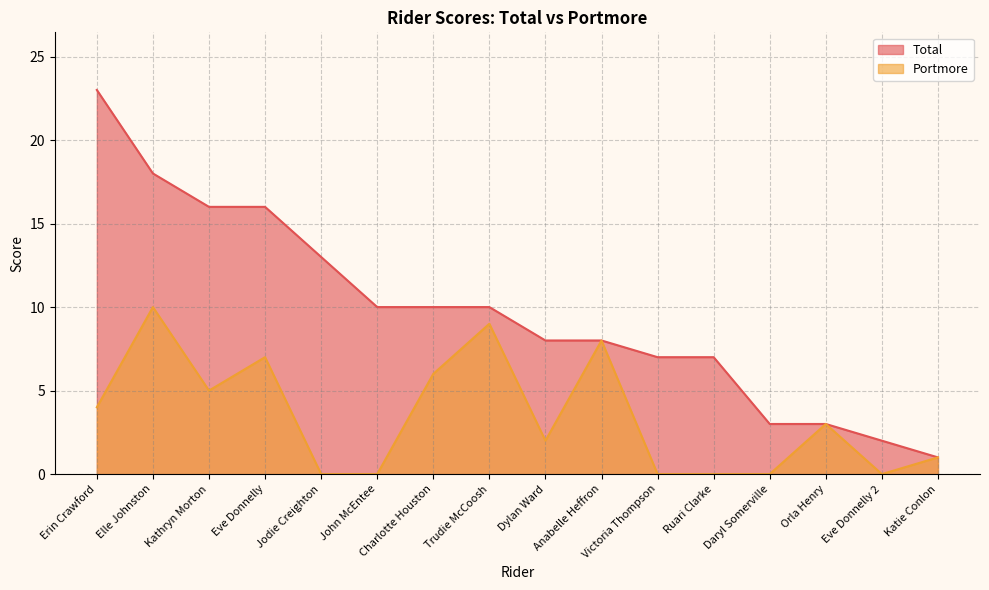

Which has a higher value, Erin Crawford or Dylan Ward?

Erin Crawford